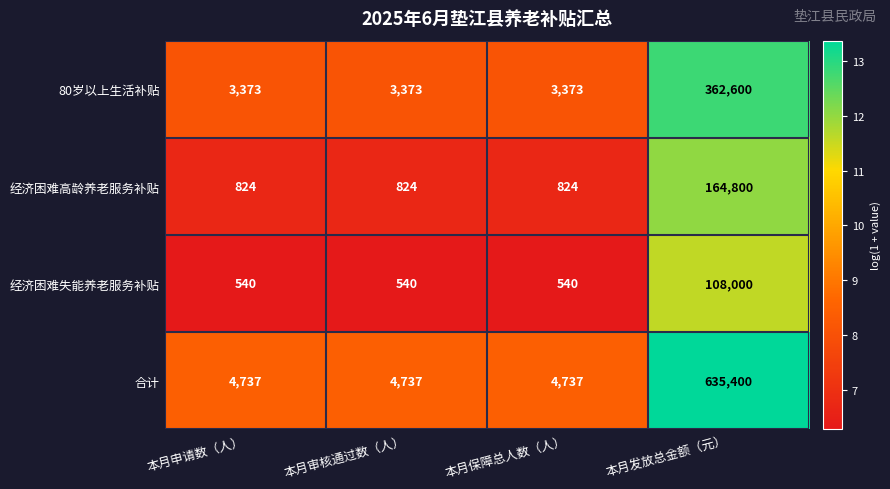

Reading left to right, transcribe all the data shown in this chart.

80岁以上生活补贴: 3373	3373	3373	362600
经济困难高龄养老服务补贴: 824	824	824	164800
经济困难失能养老服务补贴: 540	540	540	108000
合计: 4737	4737	4737	635400